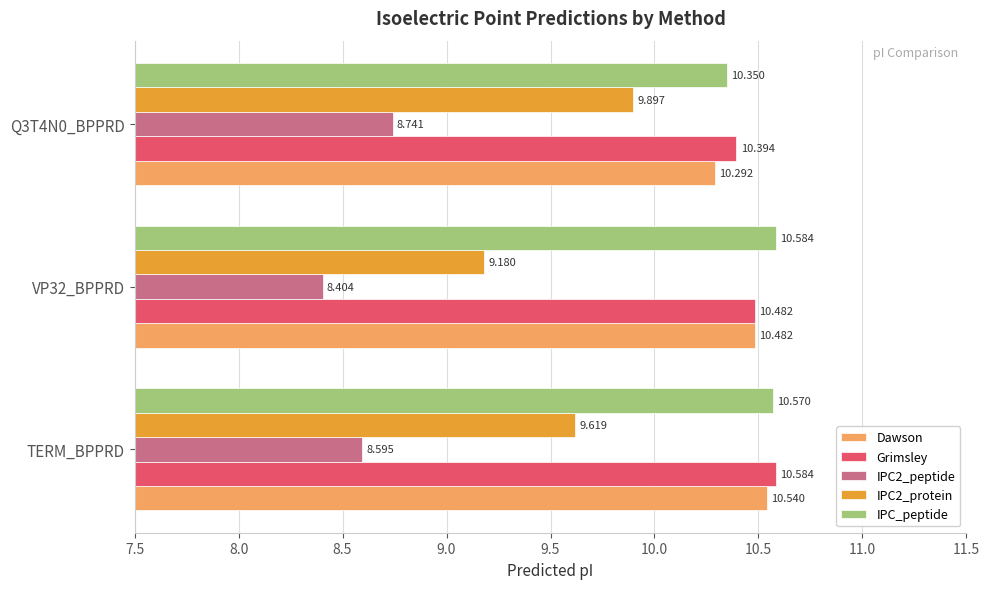

Which series has the largest total across all categories?

IPC_peptide